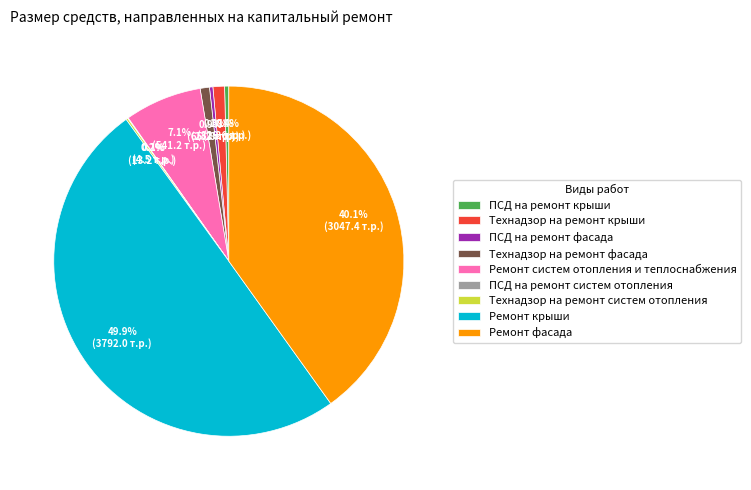

To the nearest percent, what portion does Технадзор на ремонт фасада represent?

1%